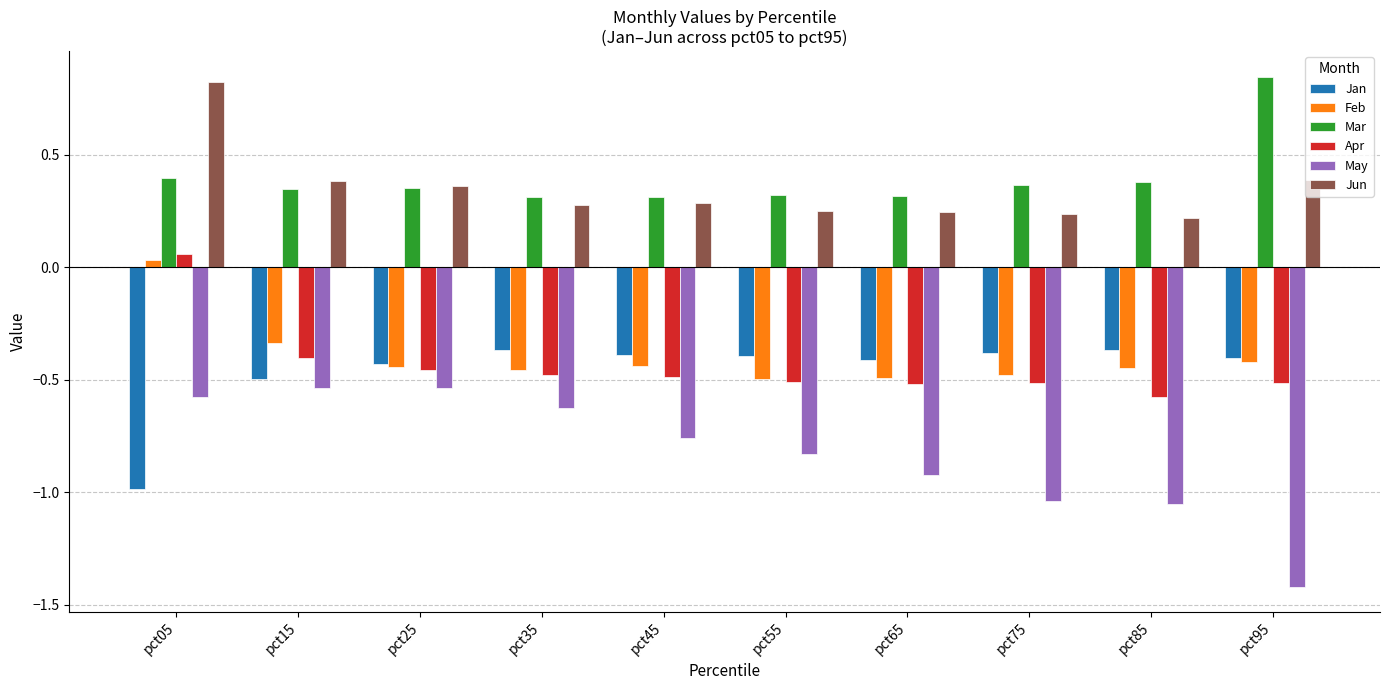

Which series has the largest range (max minus min)?

May